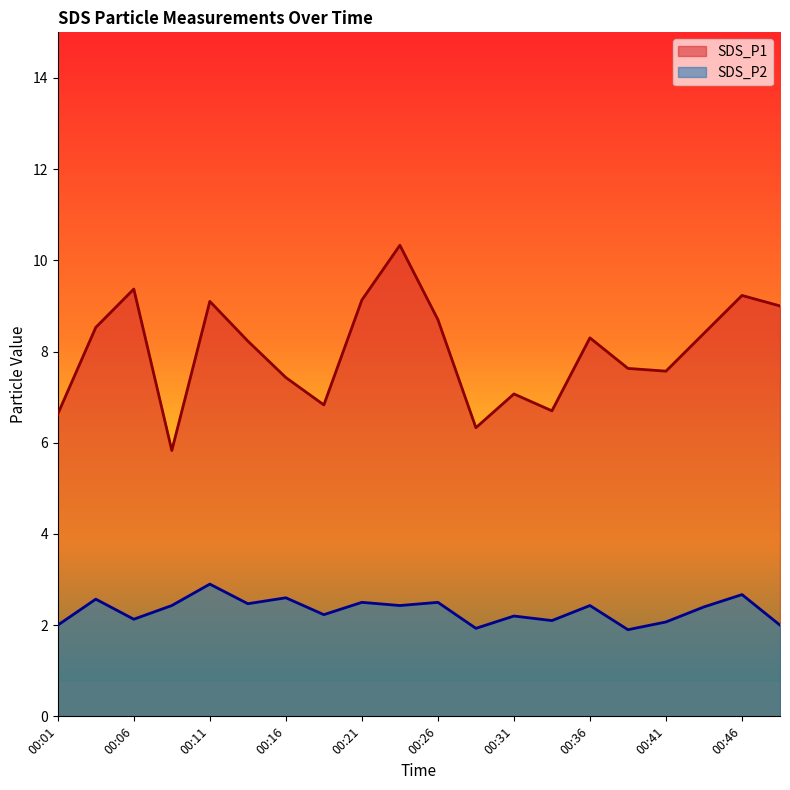

The SDS_P1 series shows 4.9 at 00:46. True or false?

False